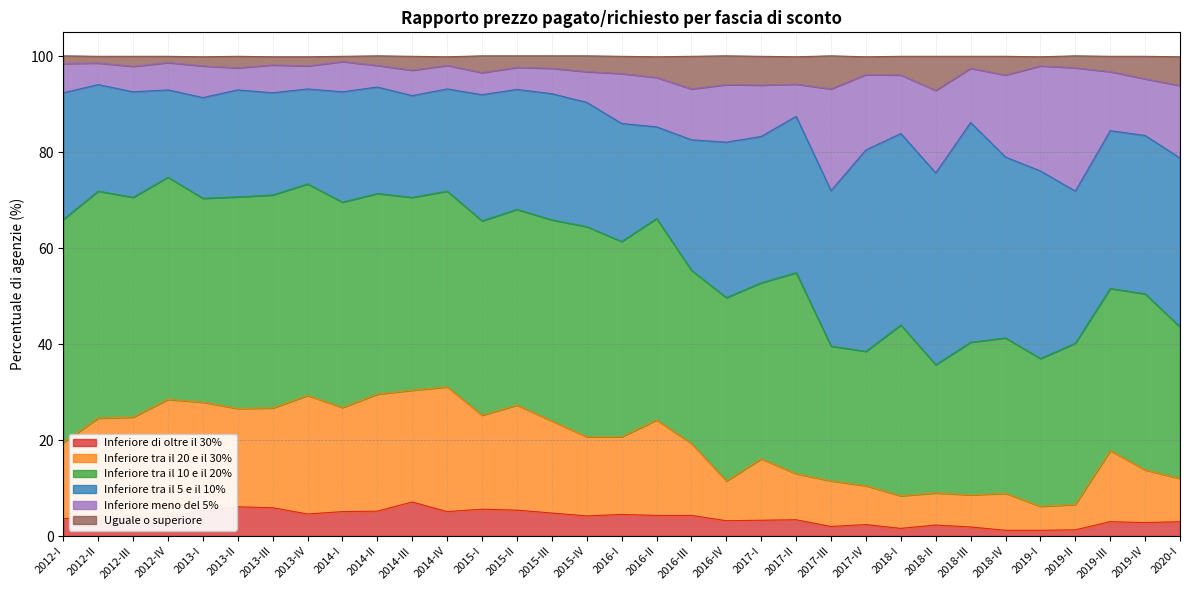

What is the difference between the Inferiore di oltre il 30% values at 2013-I and 2012-III?

1.5